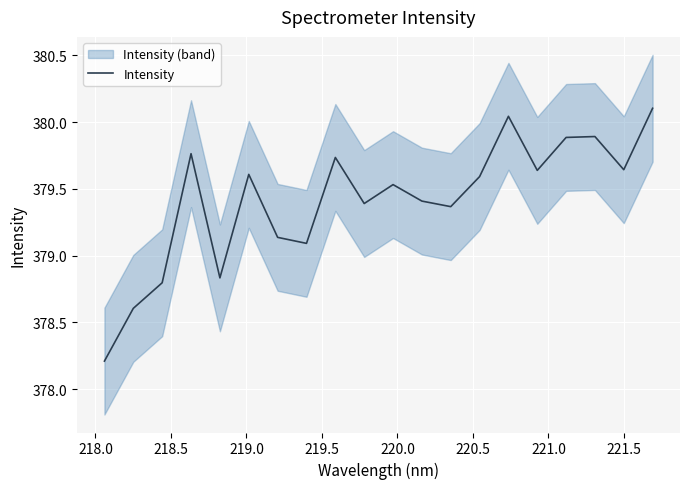

What is the maximum value for Intensity?

380.1